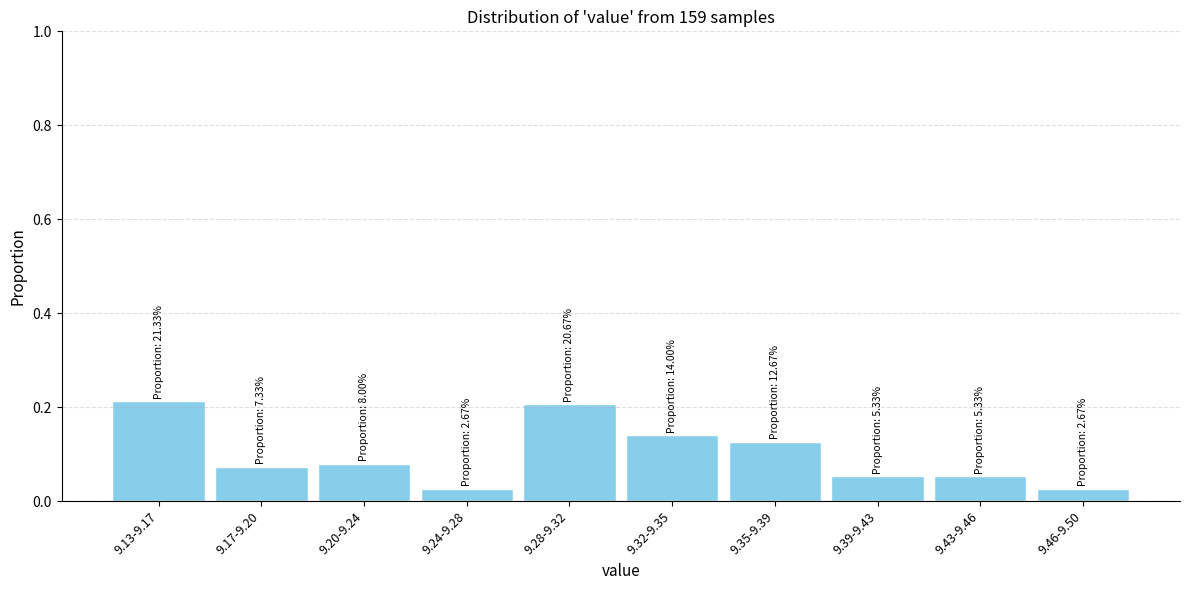

Between 9.20-9.24 and 9.39-9.43, which is larger?

9.20-9.24